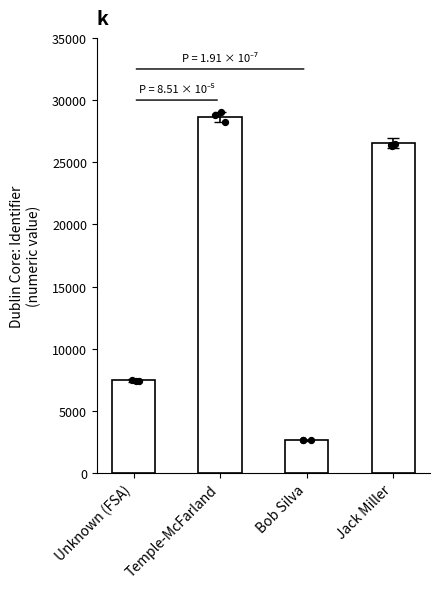

What is the change in value from Temple-McFarland to Bob Silva?

-25972